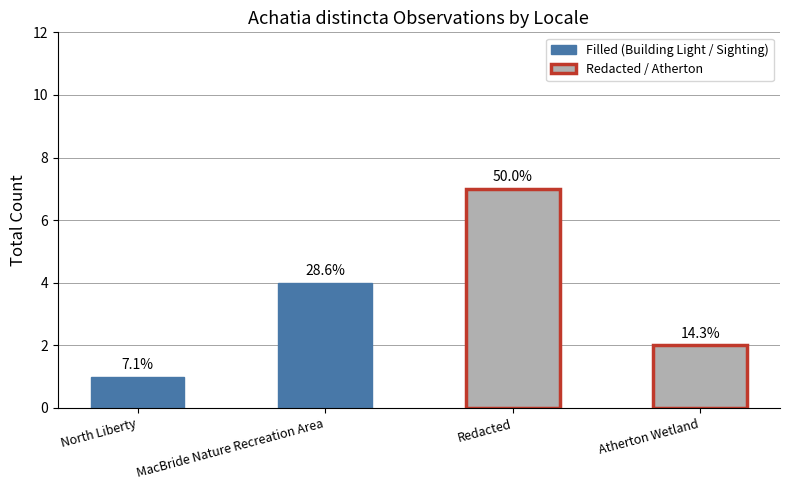

How many bars are there in total?

4